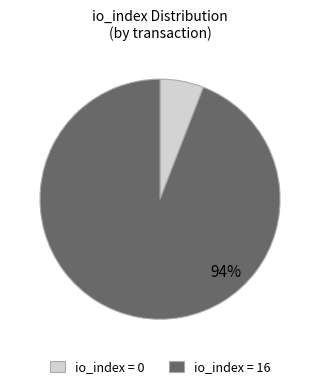

Is there a majority slice in this chart?

Yes